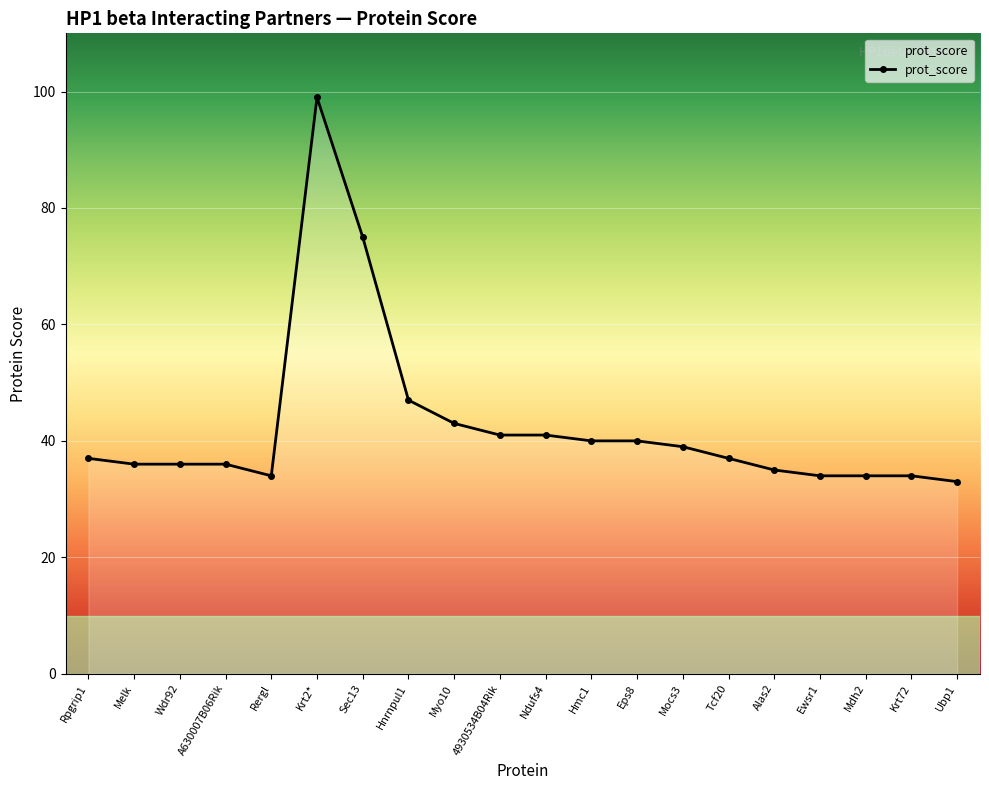

Is it true that the value at Alas2 is 35?

True